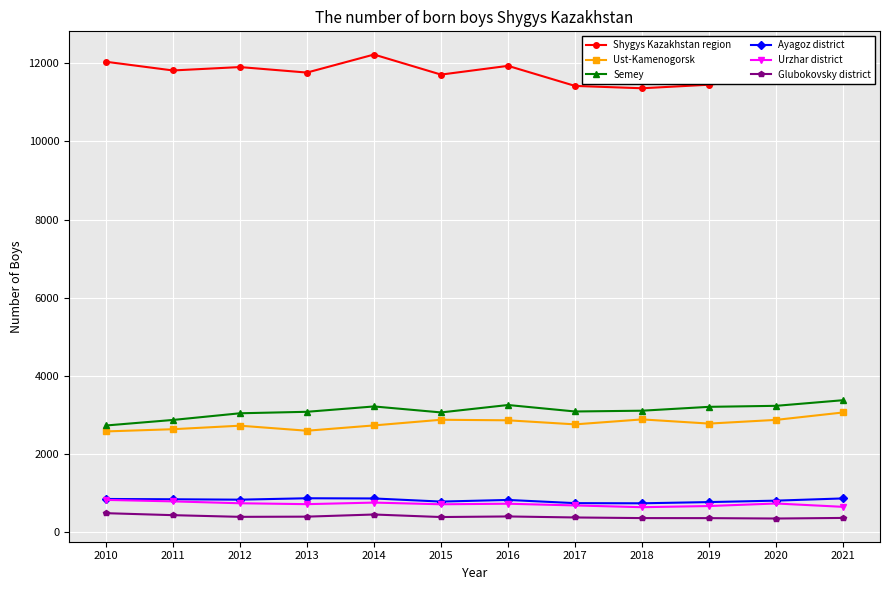

True or false: Ayagoz district has a value of 1450 at 2021.

False